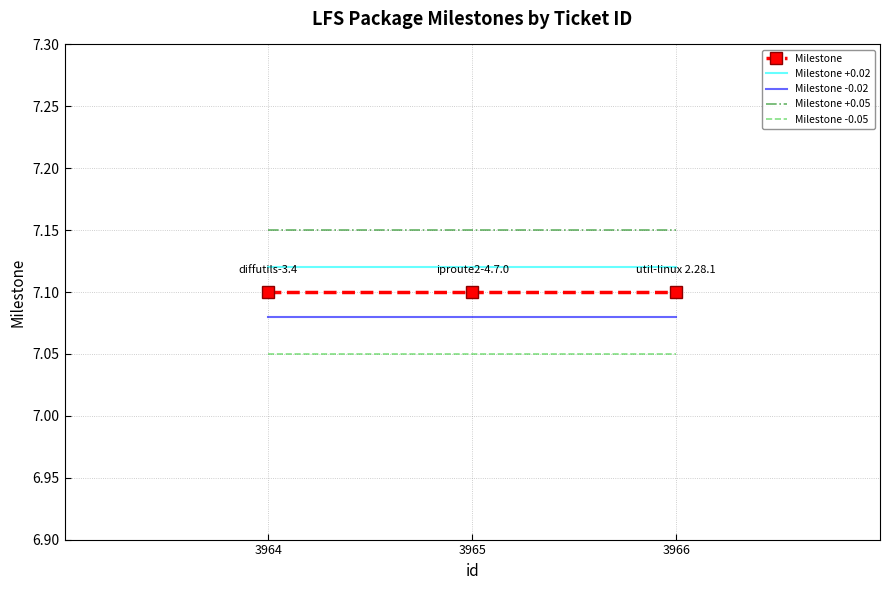

True or false: Milestone -0.02 has a value of 7.1 at 3966.

True